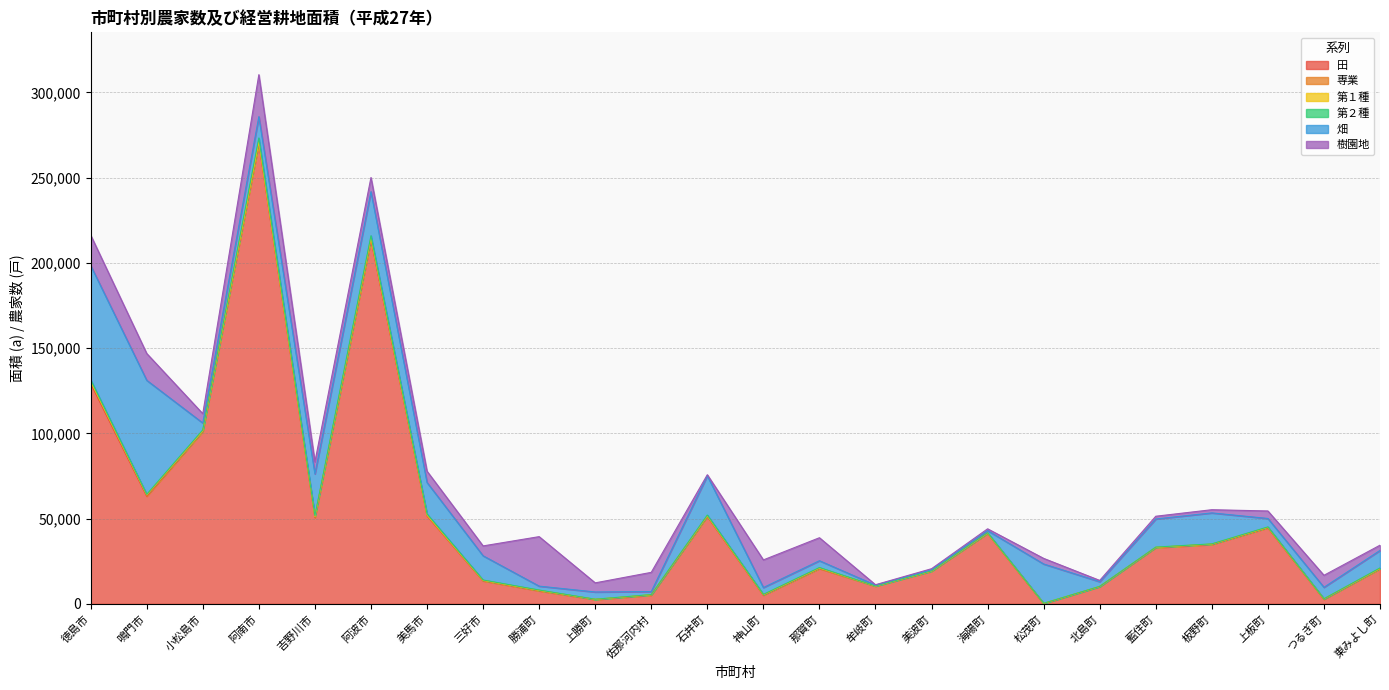

Which category has the highest value in the 畑 series?

徳島市